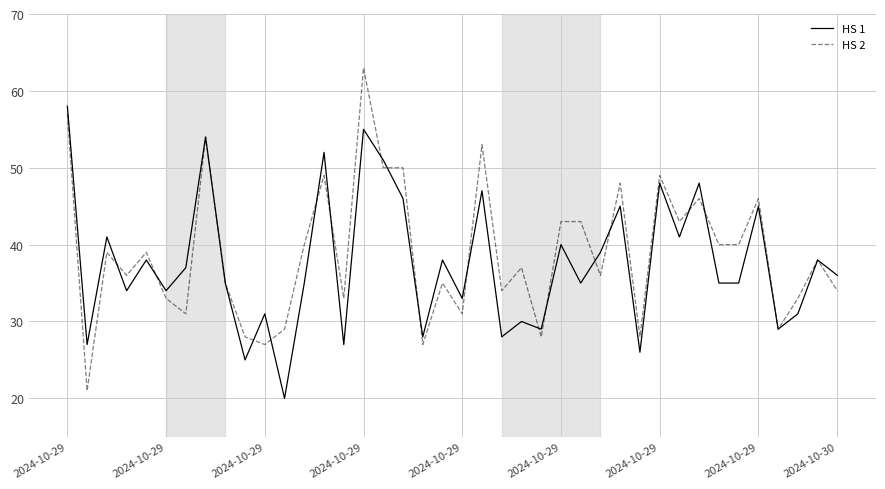

What is the greatest value displayed?

63